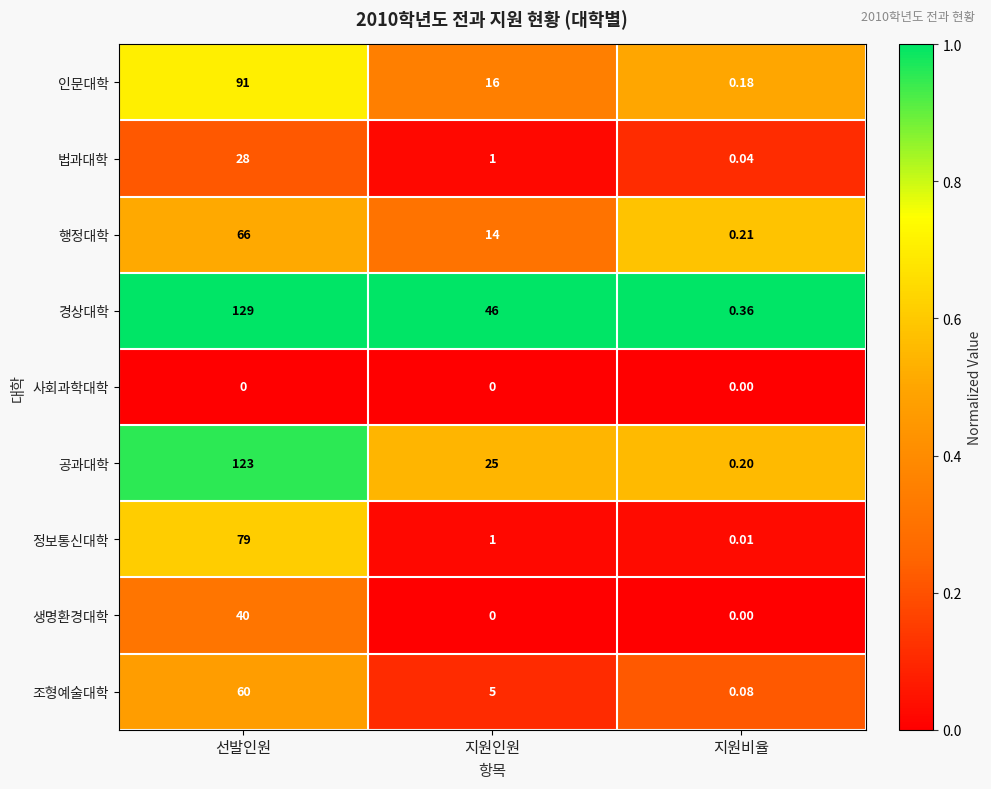

Where is 인문대학 nearest to the value 45?

지원인원